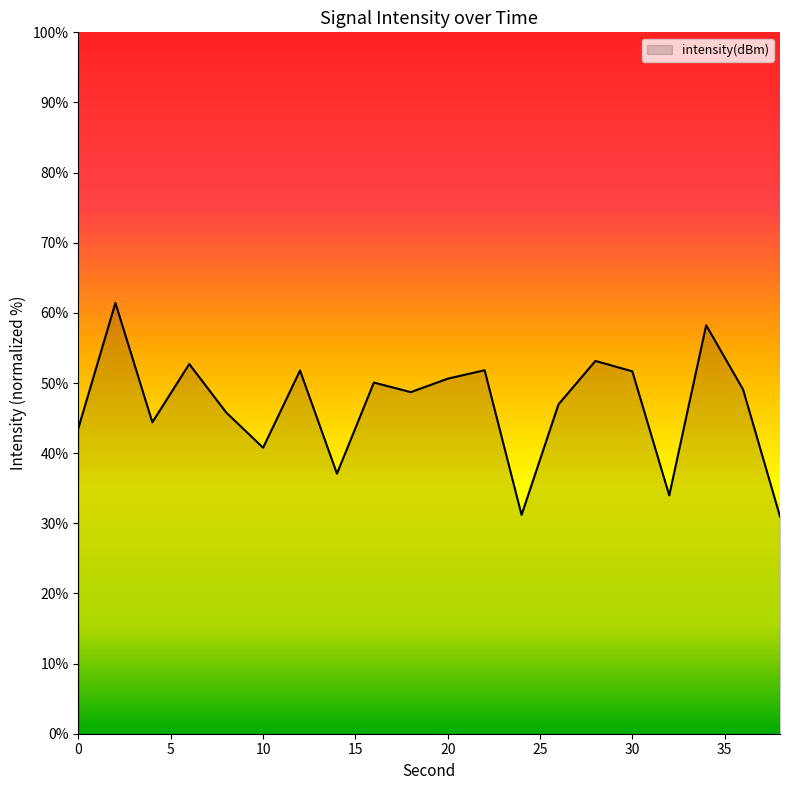

What is the greatest value displayed?

61.4